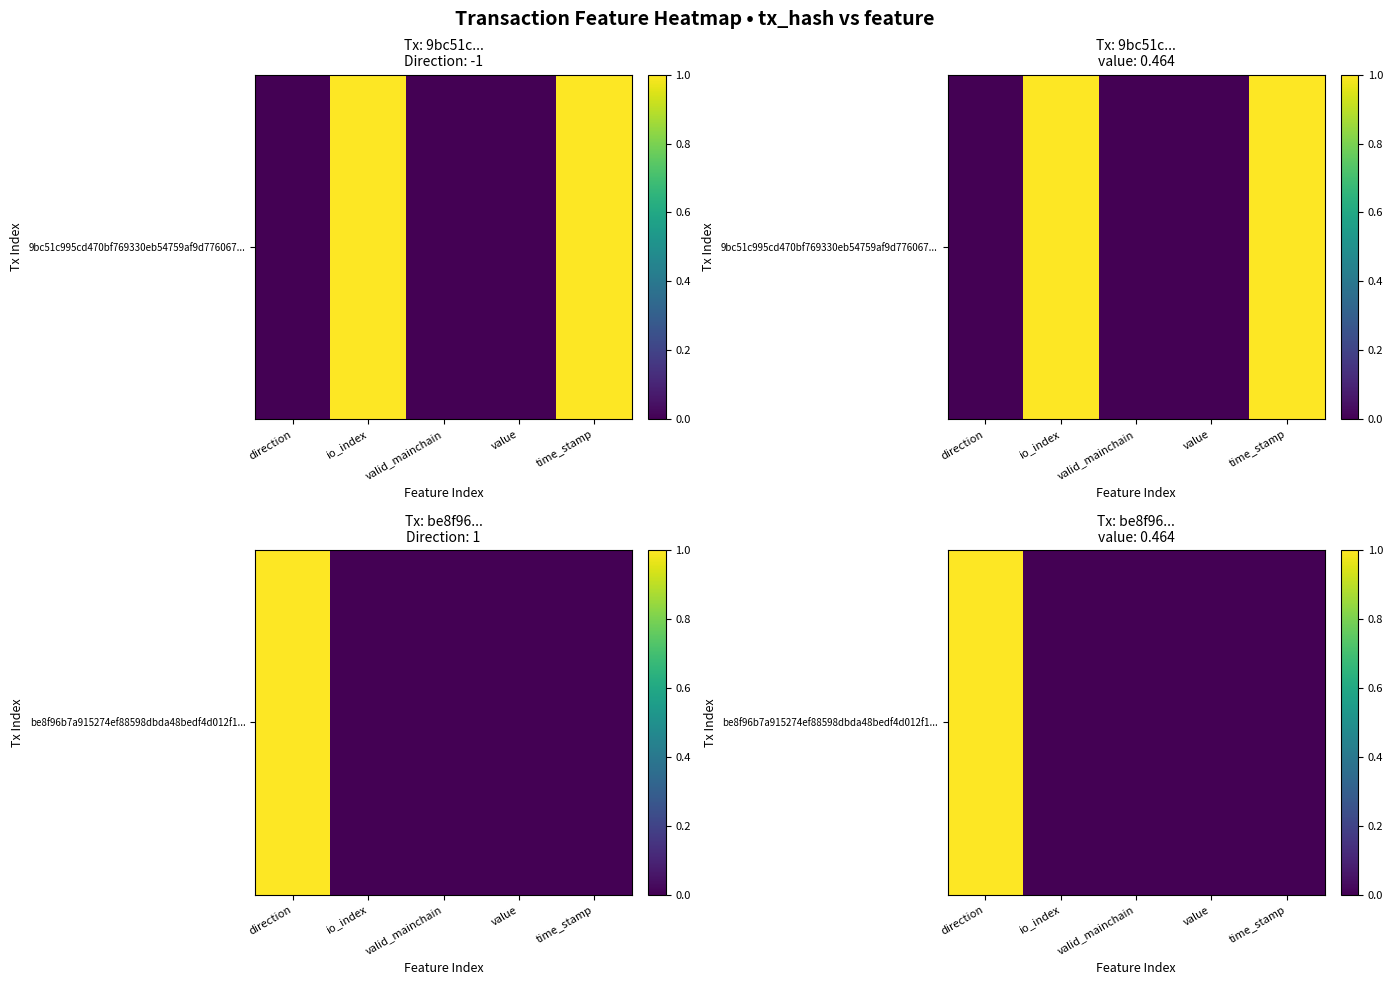

Reading right to left, extract all data points from this chart.

0	0	0	0	1